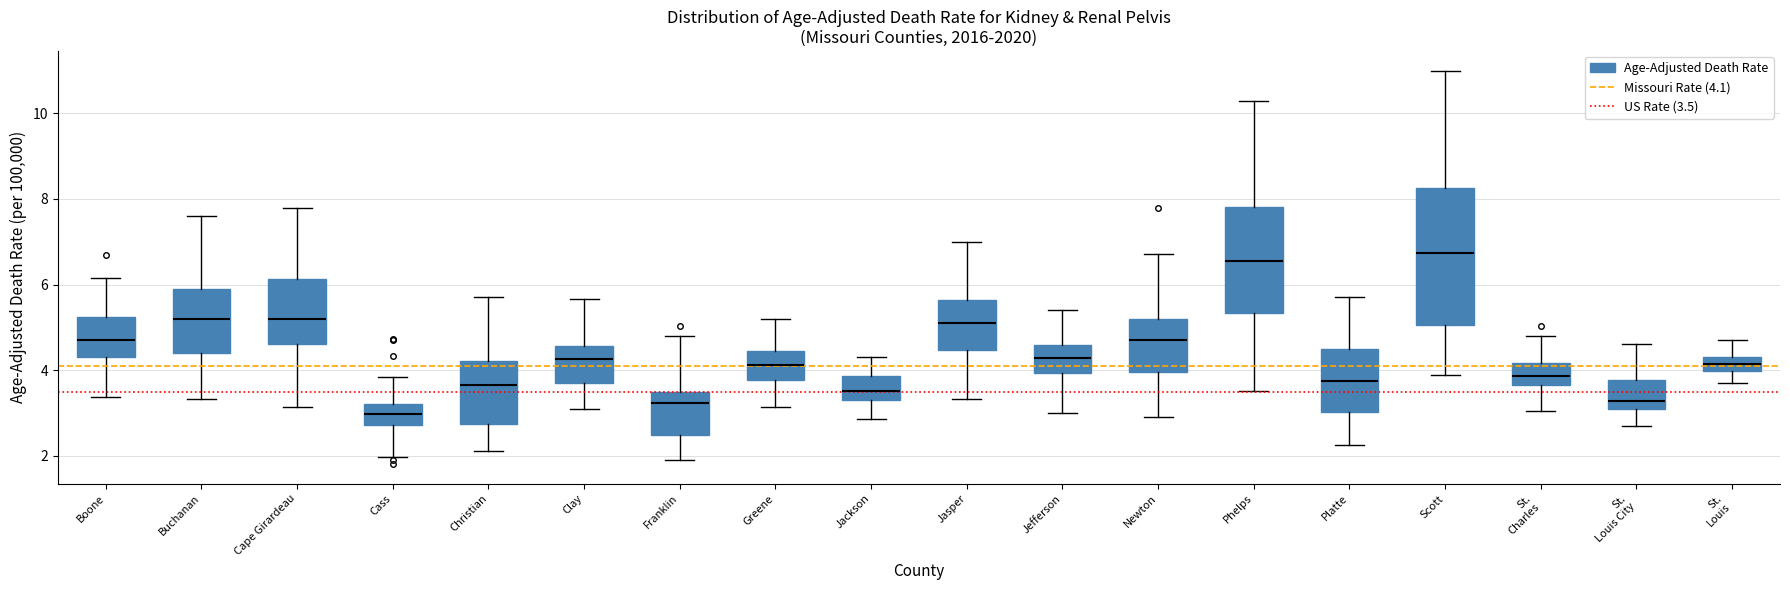

Reading left to right, transcribe this box plot: for each box, give where its median line is, the range the box spans, and where its two whiskers end, as read against the y-axis. The values are not printed on the chart, so give them approximately, as read against the axis.

Boone: median 4.8, box 4.4 to 5.2, whiskers 3.4 to 6.2
Buchanan: median 5.2, box 4.4 to 5.8, whiskers 3.4 to 7.6
Cape Girardeau: median 5.2, box 4.6 to 6.2, whiskers 3.2 to 7.8
Cass: median 3.0, box 2.8 to 3.2, whiskers 2.0 to 3.8
Christian: median 3.6, box 2.8 to 4.2, whiskers 2.2 to 5.8
Clay: median 4.2, box 3.6 to 4.6, whiskers 3.2 to 5.6
Franklin: median 3.2, box 2.4 to 3.4, whiskers 2.0 to 4.8
Greene: median 4.2, box 3.8 to 4.4, whiskers 3.2 to 5.2
Jackson: median 3.6, box 3.2 to 3.8, whiskers 2.8 to 4.4
Jasper: median 5.0, box 4.4 to 5.6, whiskers 3.4 to 7.0
Jefferson: median 4.2, box 4.0 to 4.6, whiskers 3.0 to 5.4
Newton: median 4.8, box 4.0 to 5.2, whiskers 3.0 to 6.8
Phelps: median 6.6, box 5.4 to 7.8, whiskers 3.6 to 10.4
Platte: median 3.8, box 3.0 to 4.6, whiskers 2.2 to 5.8
Scott: median 6.8, box 5.0 to 8.2, whiskers 3.8 to 11.0
St. Charles: median 3.8, box 3.6 to 4.2, whiskers 3.0 to 4.8
St. Louis City: median 3.2, box 3.0 to 3.8, whiskers 2.8 to 4.6
St. Louis: median 4.2 (inside the box), box 4.0 to 4.2, whiskers 3.8 to 4.8